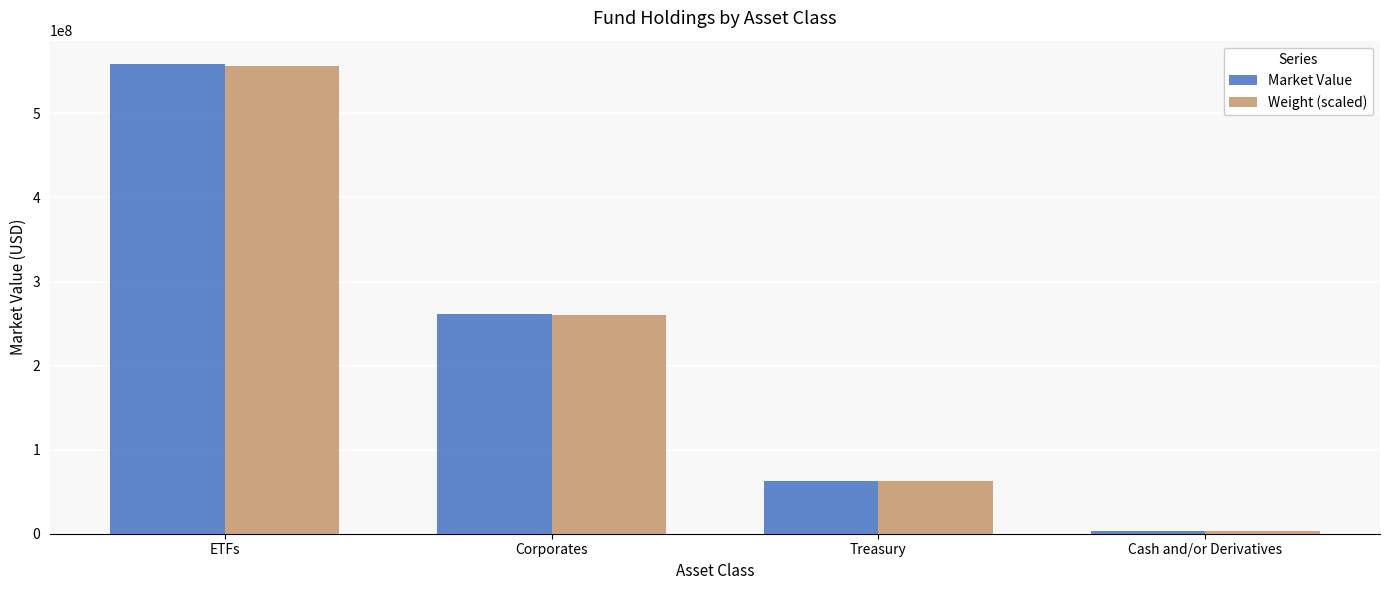

At which label does Market Value reach its minimum?

Cash and/or Derivatives